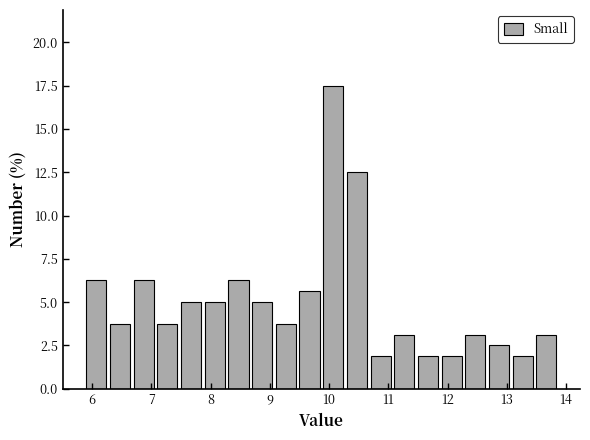

Reading left to right, list every bar in this chart as the range it spans on the x-axis followed by its height. The values are not printed on the chart, so give them approximately, as read against the axis.

5.9 to 6.3: 6.5
6.3 to 6.7: 4.0
6.7 to 7.1: 6.5
7.1 to 7.5: 4.0
7.5 to 7.9: 5.0
7.9 to 8.3: 5.0
8.3 to 8.7: 6.5
8.7 to 9.1: 5.0
9.1 to 9.5: 4.0
9.5 to 9.9: 5.5
9.9 to 10.3: 17.5
10.3 to 10.7: 12.5
10.7 to 11.1: 2.0
11.1 to 11.5: 3.0
11.5 to 11.9: 2.0
11.9 to 12.3: 2.0
12.3 to 12.7: 3.0
12.7 to 13.1: 2.5
13.1 to 13.5: 2.0
13.5 to 13.9: 3.0